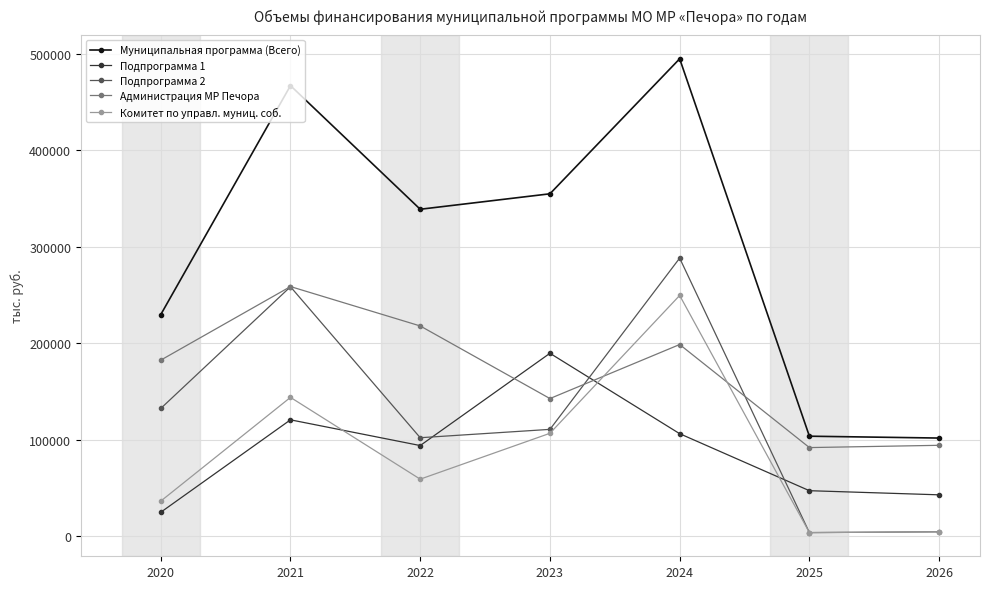

What is the approximate value of Комитет по управл. муниц. соб. at 2024?

249508.9